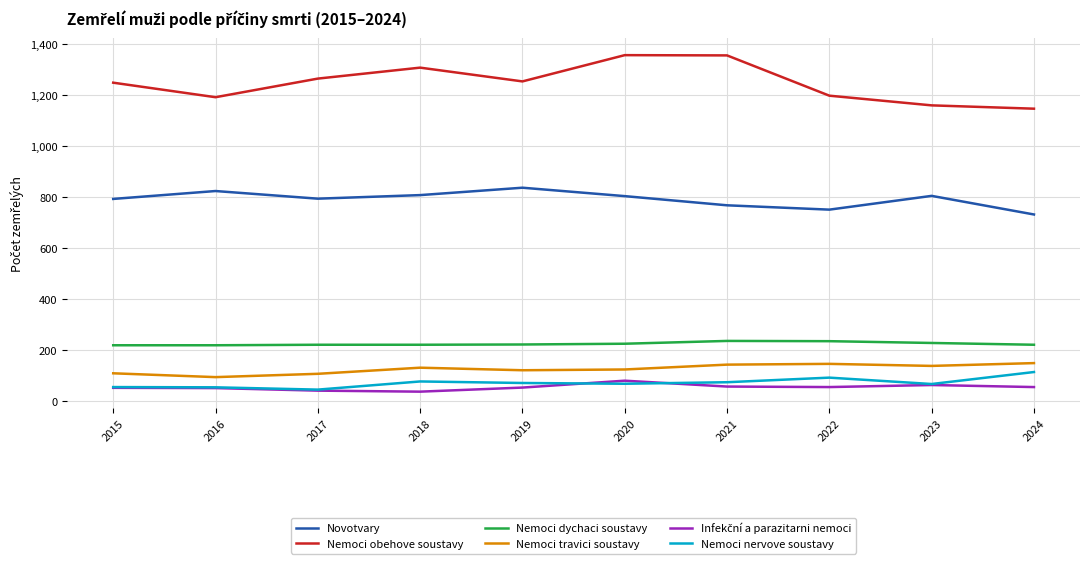

True or false: Nemoci dychaci soustavy has a value of 236 at 2022.

True